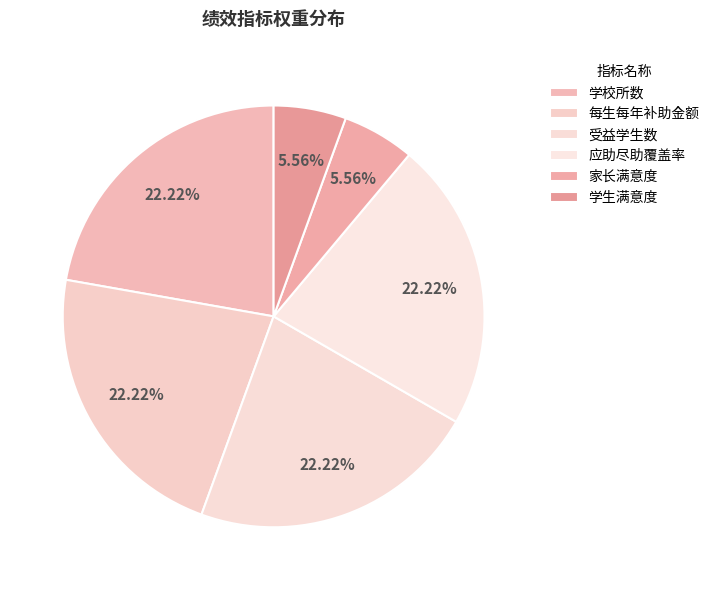

How many segments does this pie chart have?

6